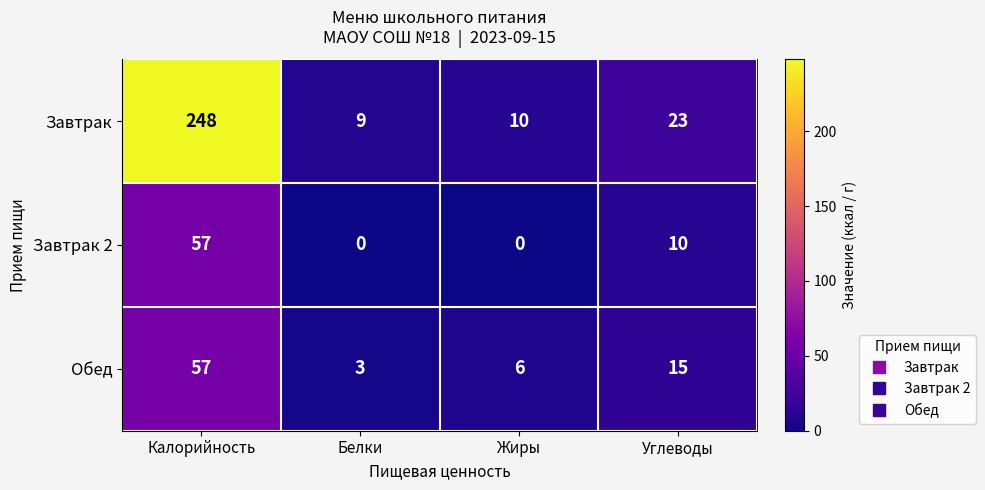

Rank the series at Белки from lowest to highest value.

Завтрак 2, Обед, Завтрак